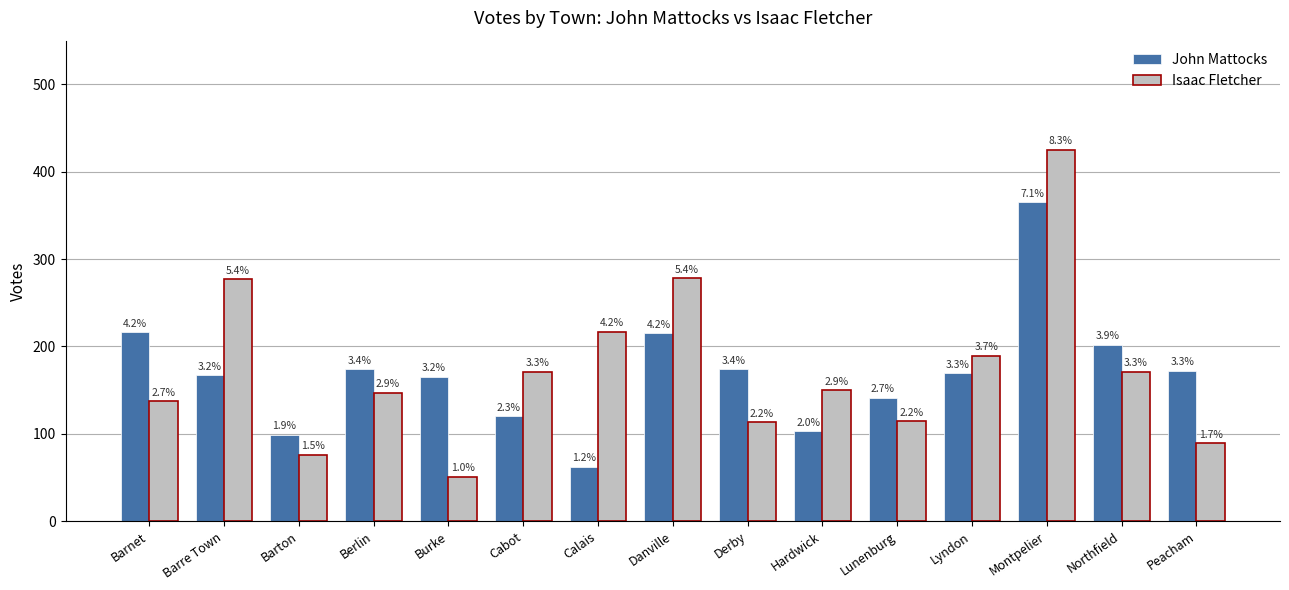

Is it true that John Mattocks equals 172 at Peacham?

True